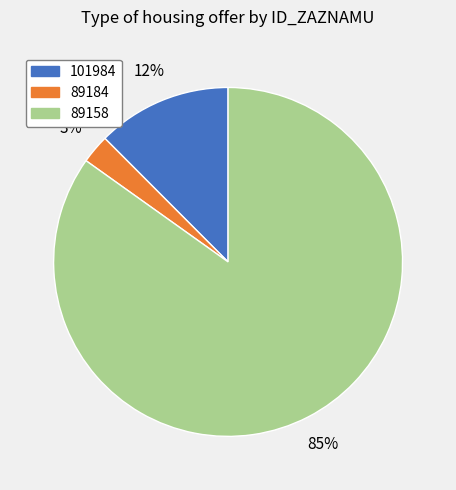

To the nearest percent, what is the combined percentage of 101984 and 89158?

97%